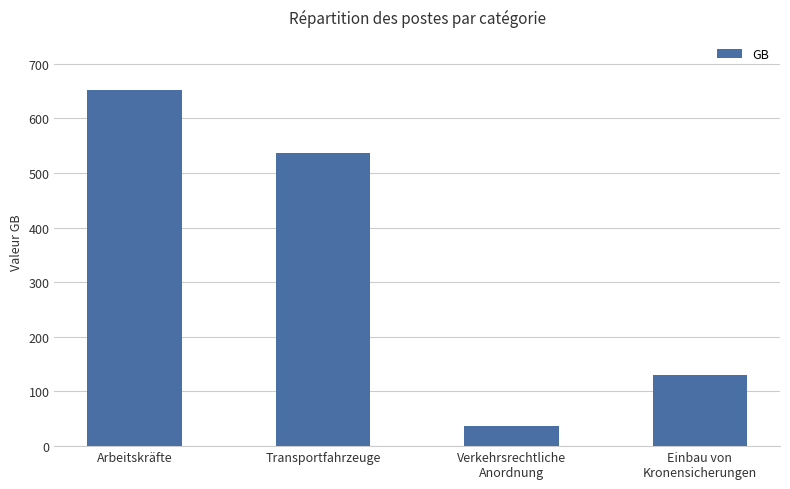

What is the difference between the values at Einbau von
Kronensicherungen and Arbeitskräfte?

520